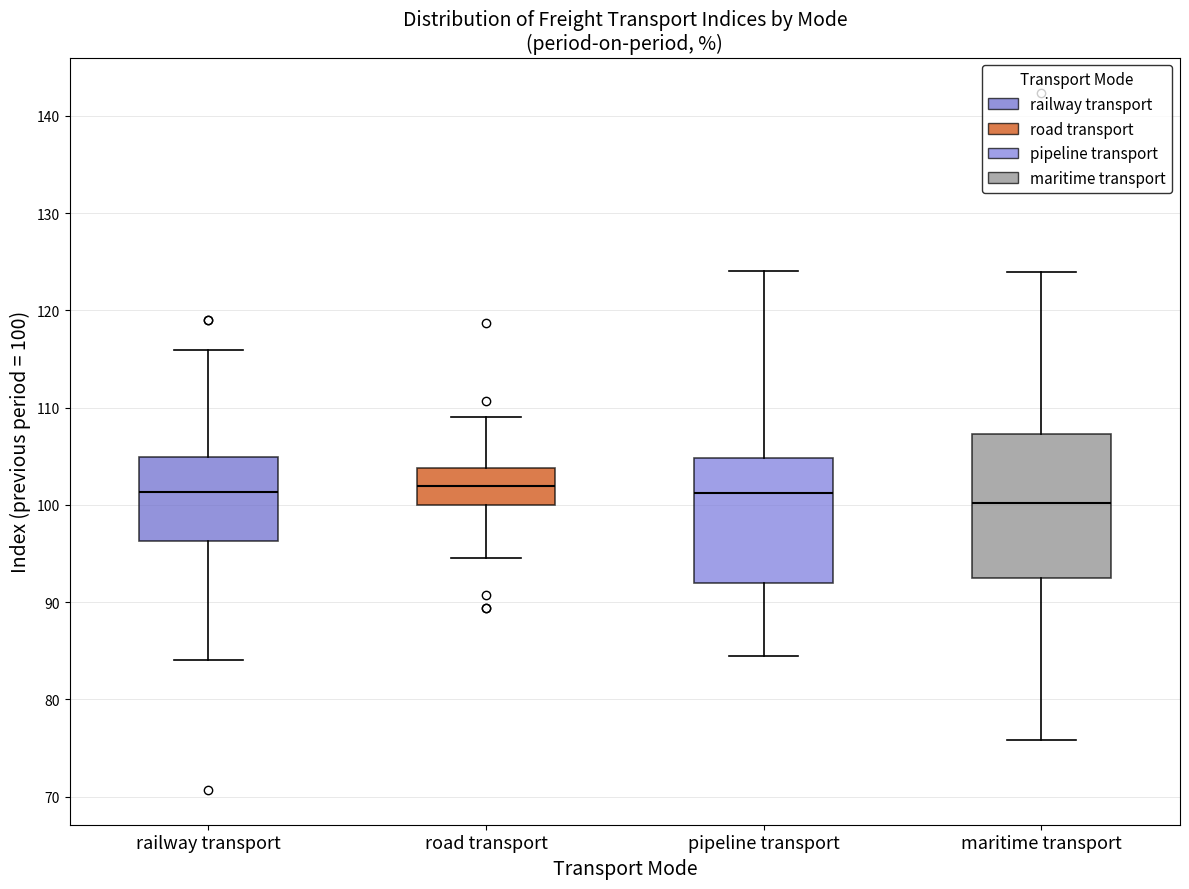

Reading left to right, read every box against the y-axis: the position of its median line, the range the box covers, and the ends of its whiskers. The values are not printed on the chart, so give them approximately, as read against the axis.

railway transport: median 101, box 96 to 105, whiskers 84 to 116
road transport: median 102, box 100 to 104, whiskers 95 to 109
pipeline transport: median 101, box 92 to 105, whiskers 85 to 124
maritime transport: median 100, box 93 to 107, whiskers 76 to 124